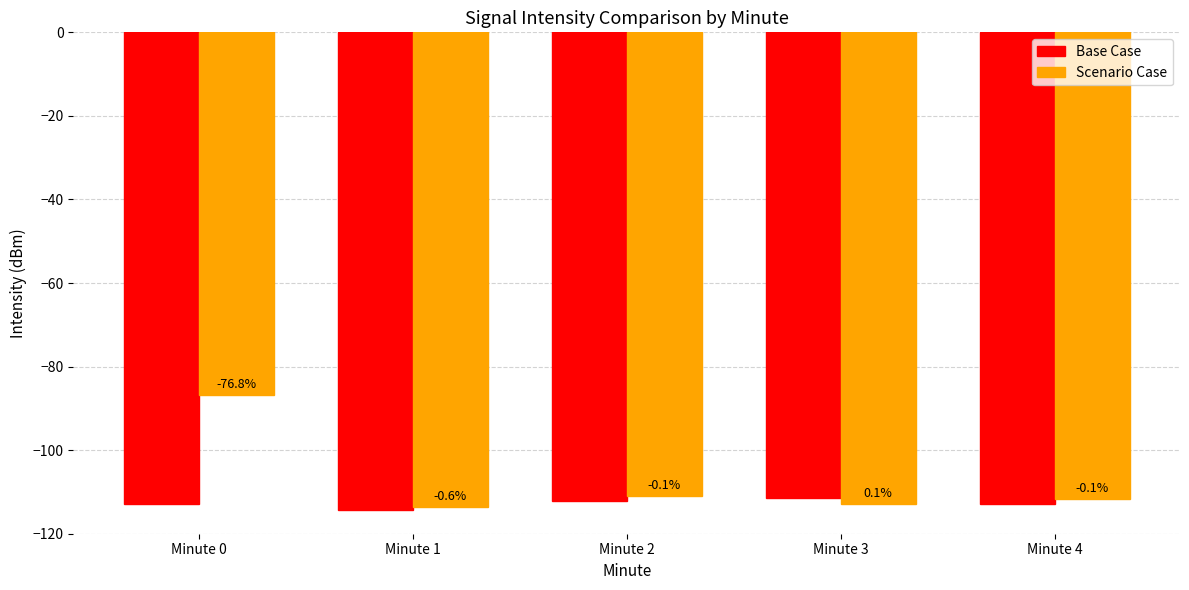

Where does the Scenario Case series first go above -111?

Minute 0